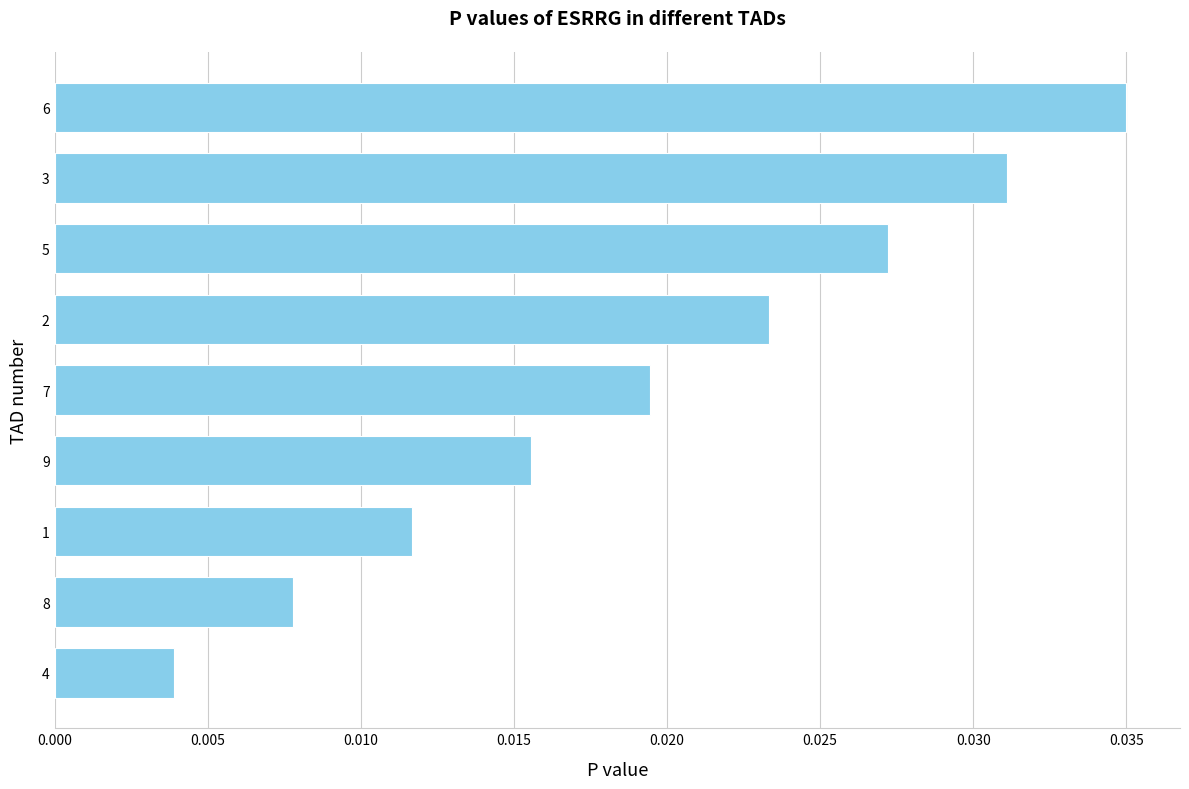

List the labels in order of value, smallest first.

4, 8, 1, 9, 7, 2, 5, 3, 6